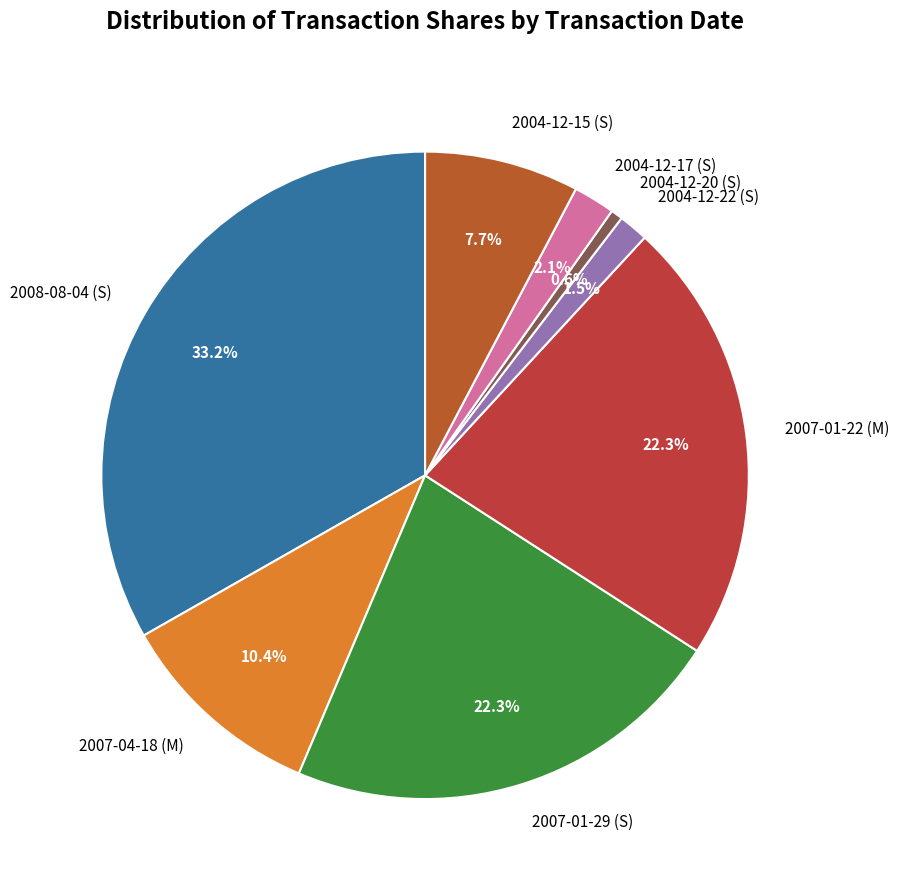

Count the number of slices in the pie.

8